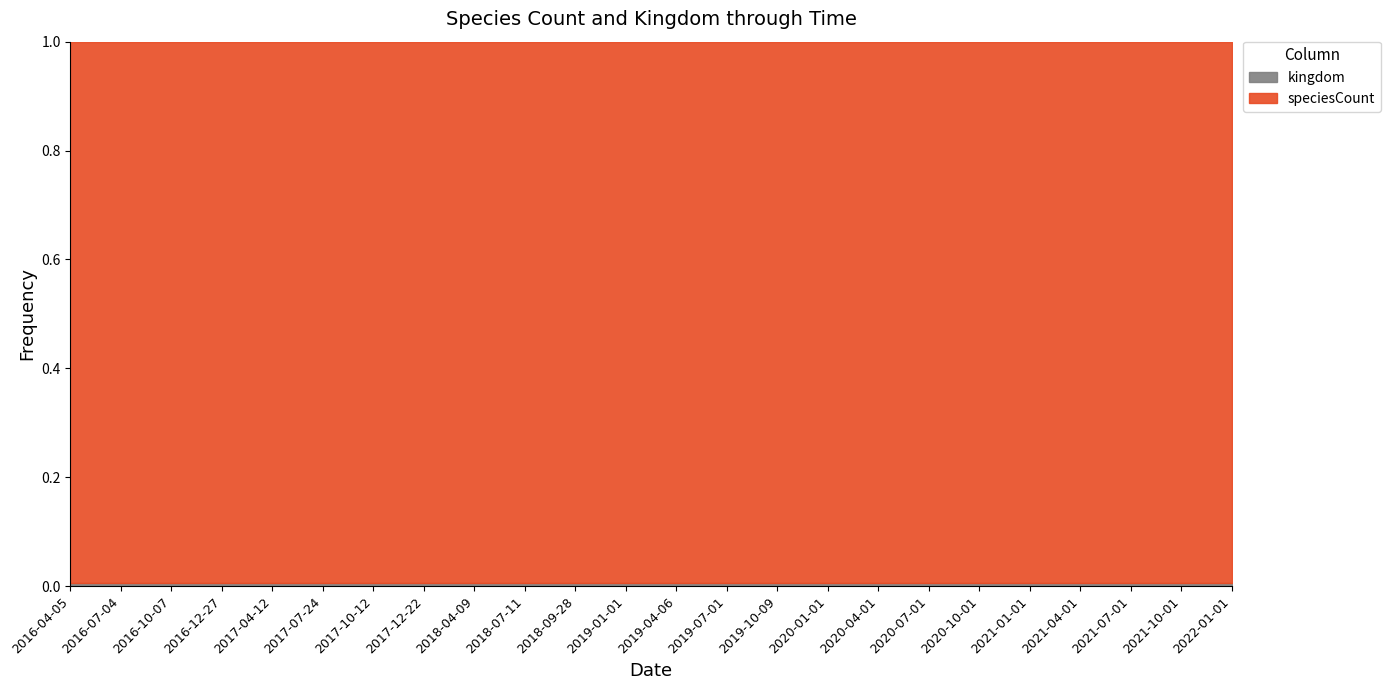

How many categories are shown in the chart?

24